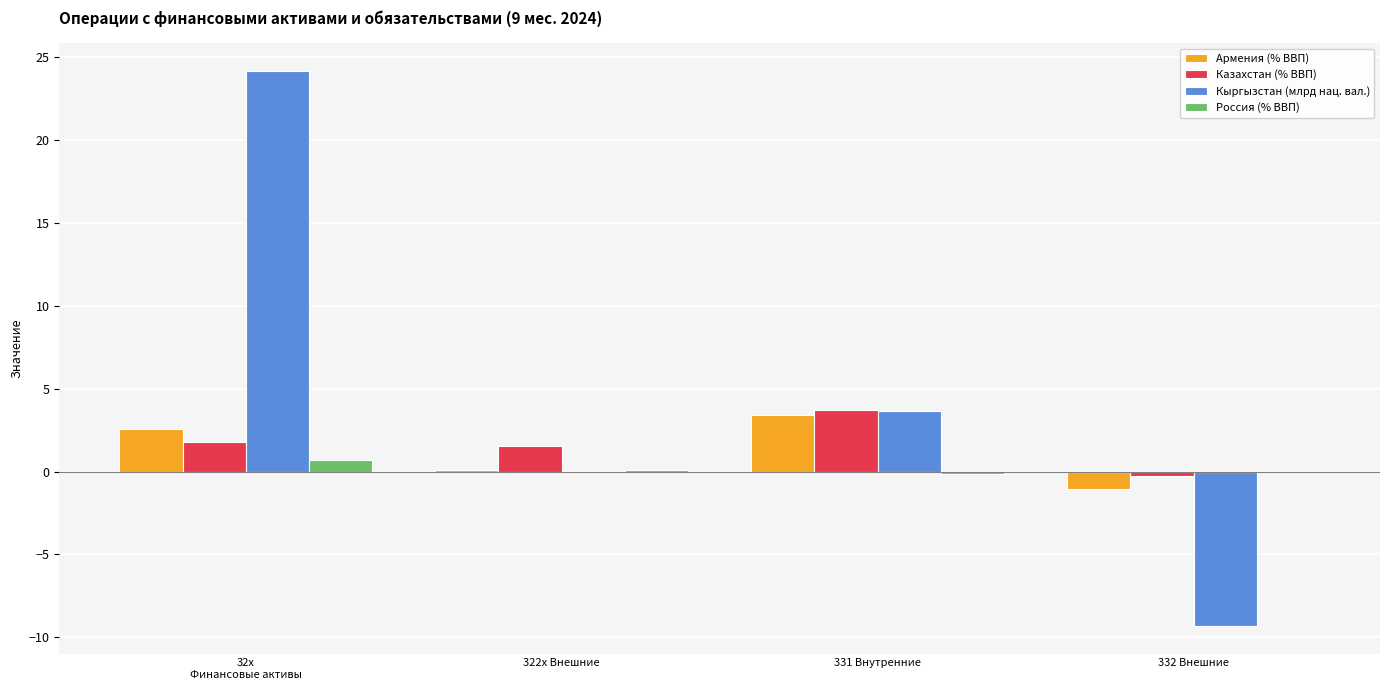

Which category has the highest value in the Казахстан (% ВВП) series?

331 Внутренние